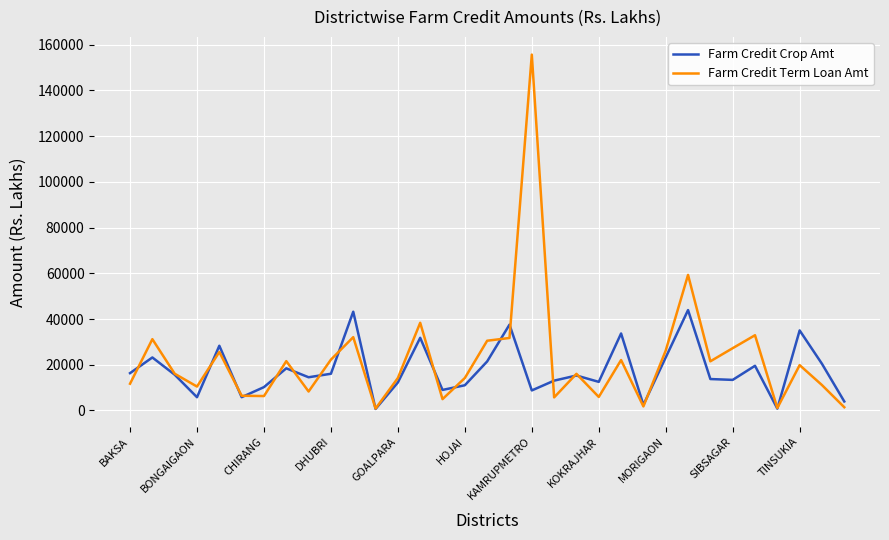

Does the chart have visible grid lines?

Yes